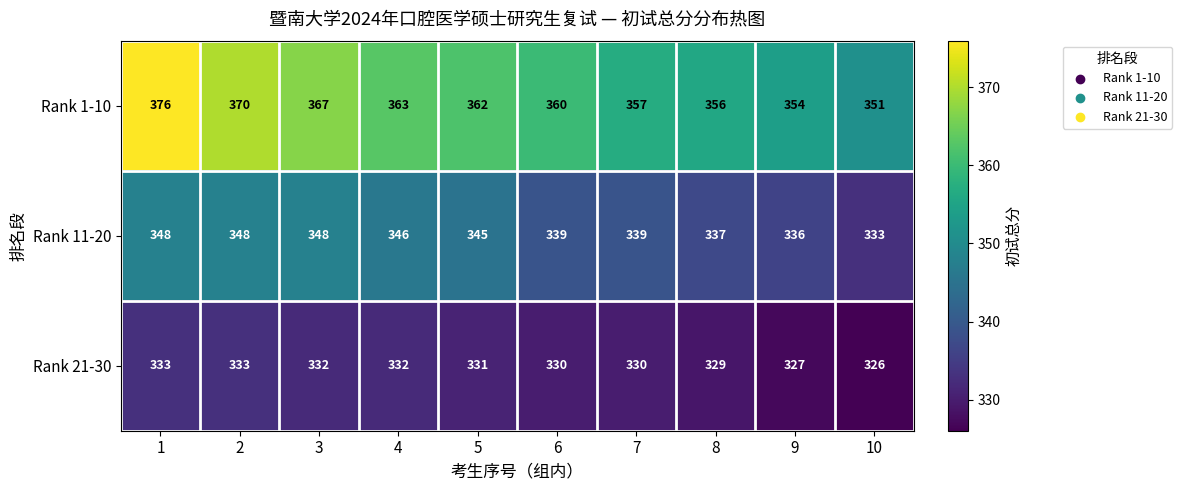

Is it true that Rank 11-20 equals 348 at 2?

True